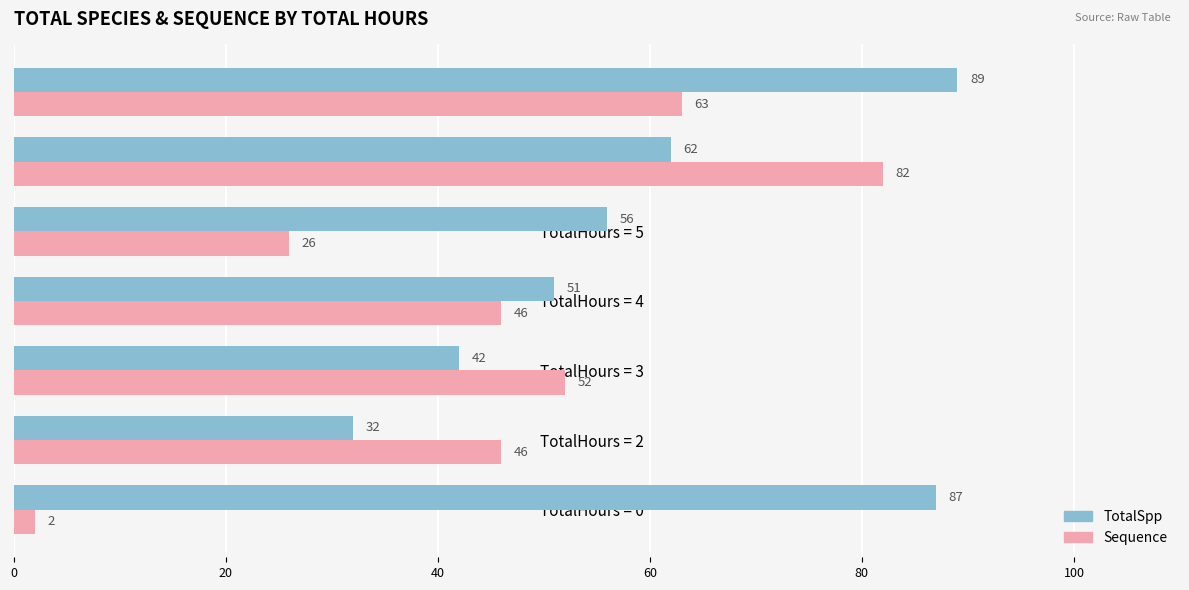

Which series has the largest total across all categories?

TotalSpp